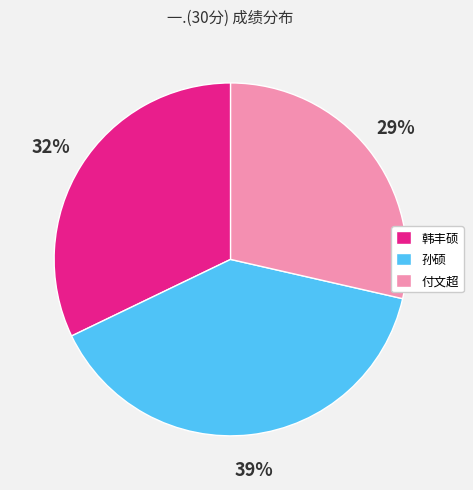

What percentage is the 韩丰硕 slice, to the nearest percent?

32%